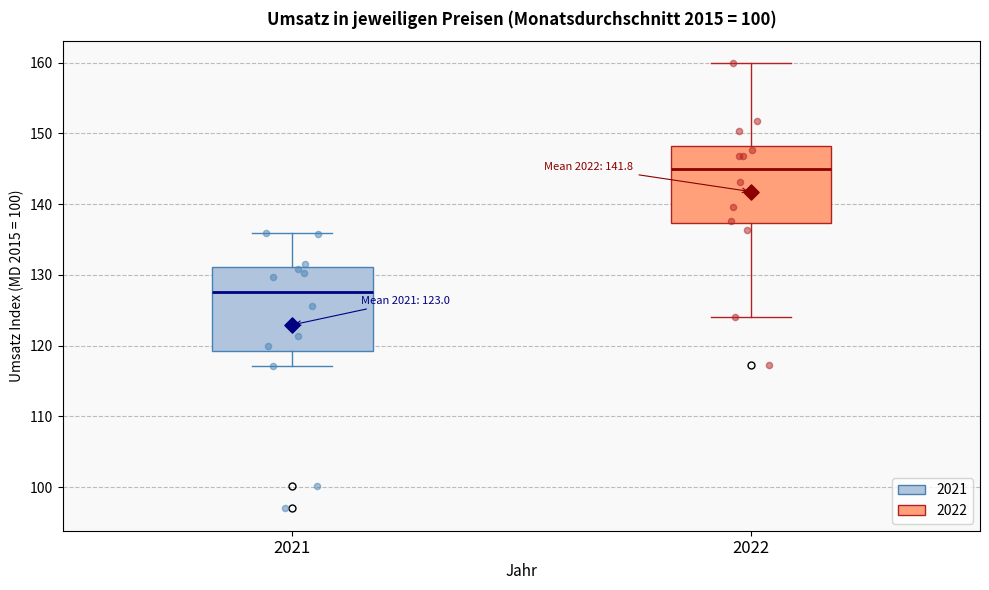

Which box's median line is the lowest?

2021